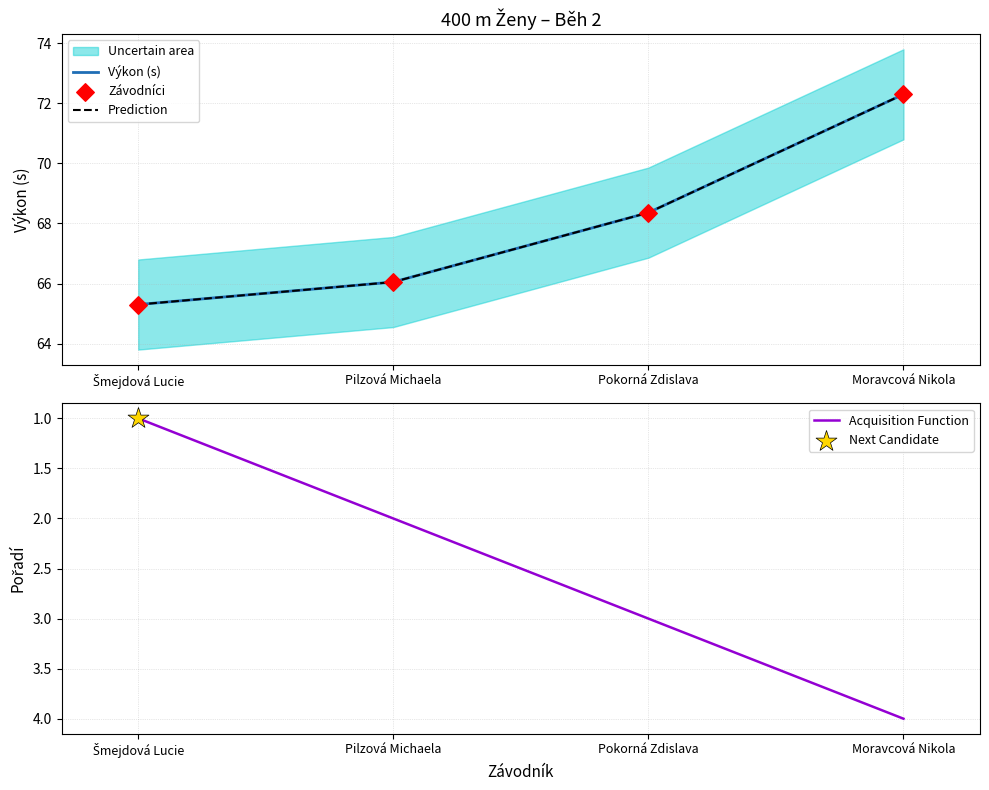

At how many categories does at least one series exceed 21?

4